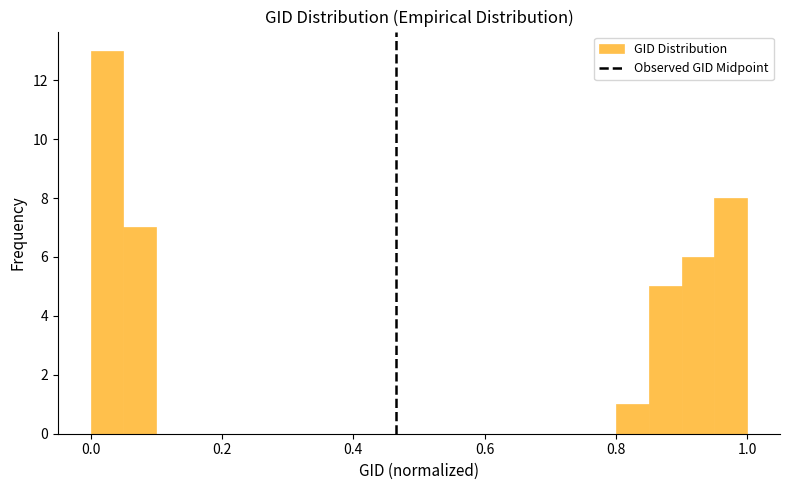

Around what value on the x-axis is the tallest bar? Give the approximate position of its centre, as read against the axis.

0.02